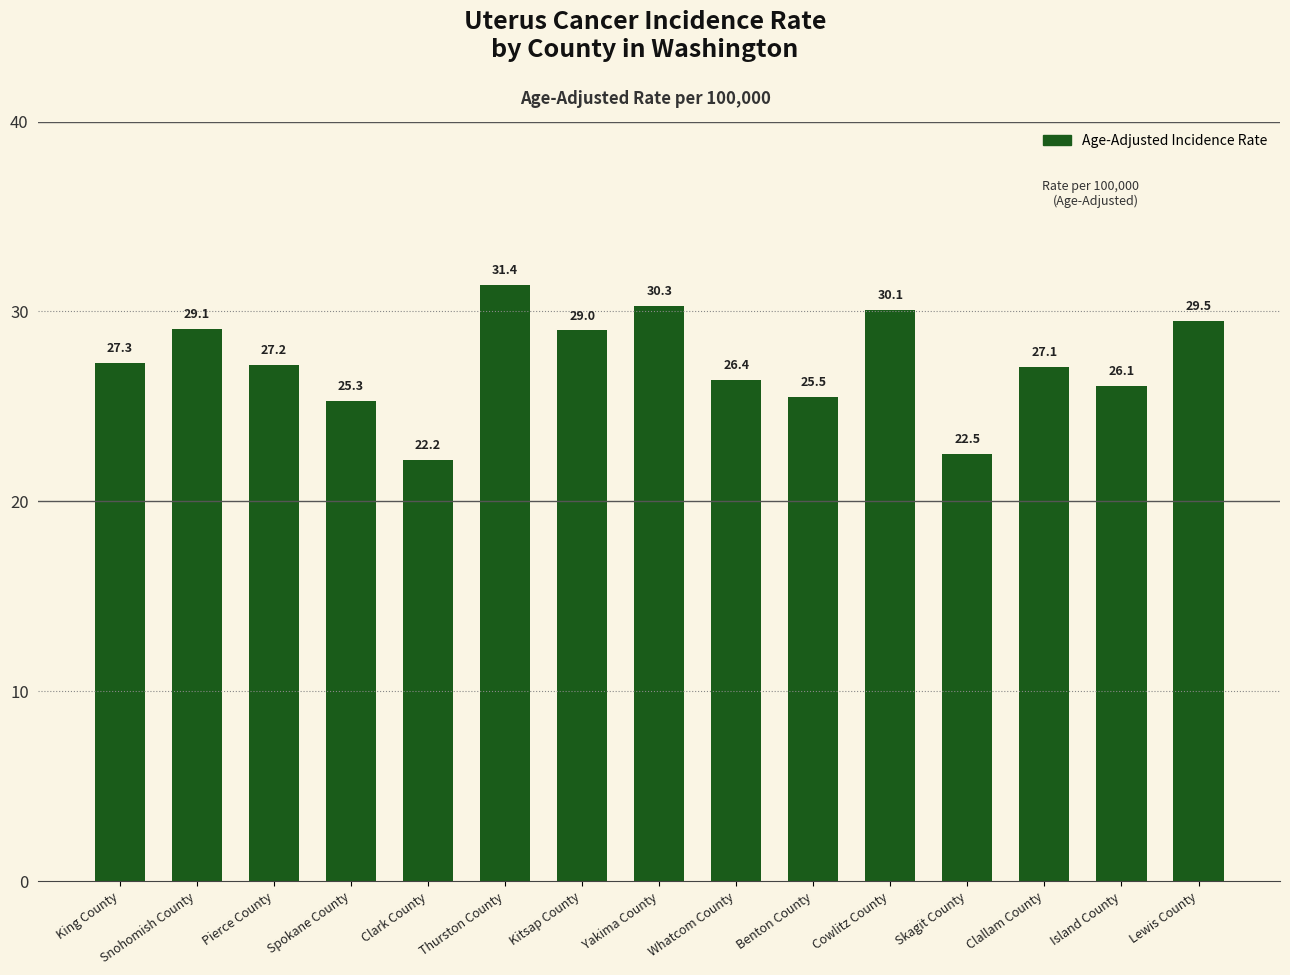

What is the sum of all values?

409.0